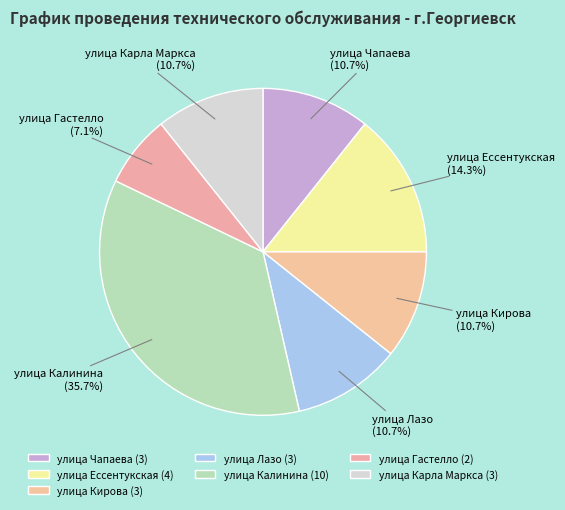

Is there a majority slice in this chart?

No